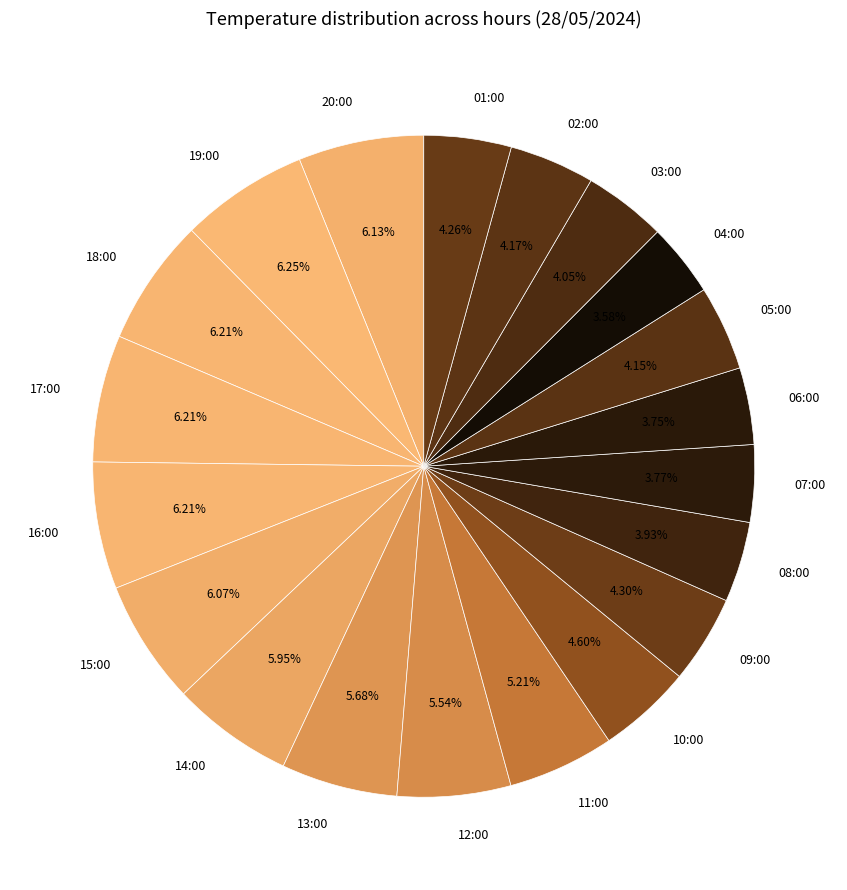

Count the number of slices in the pie.

20